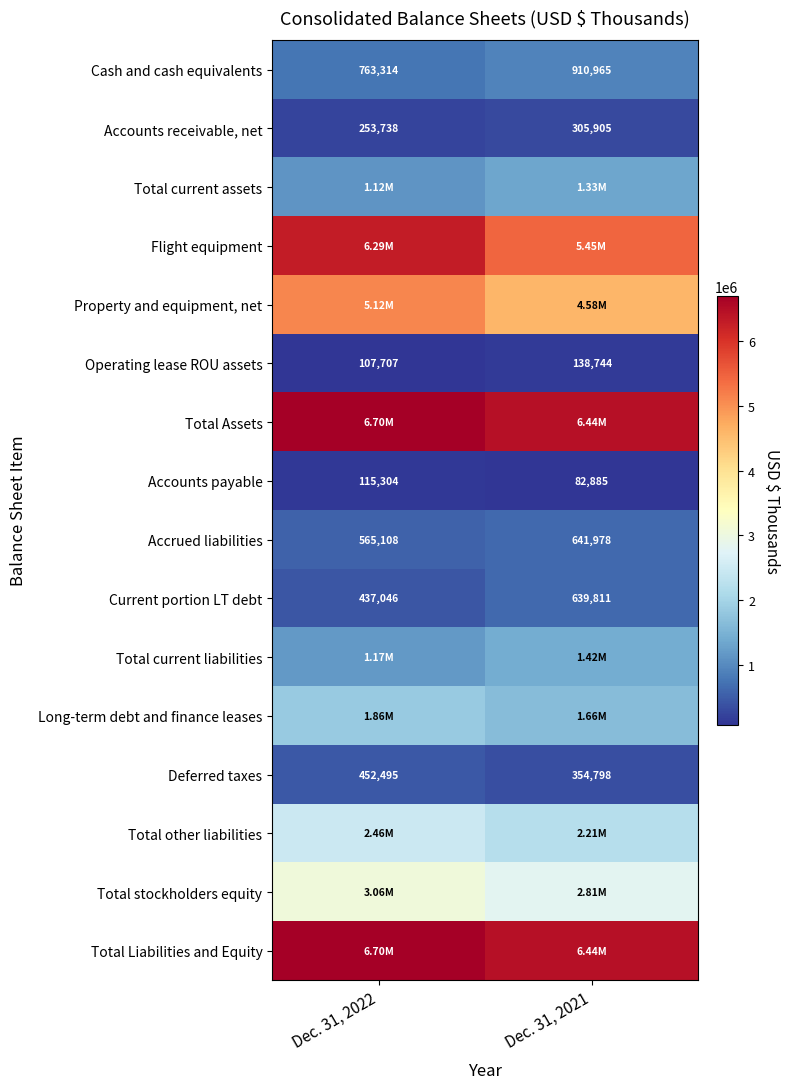

What is the average value of the Cash and cash equivalents series?

837140